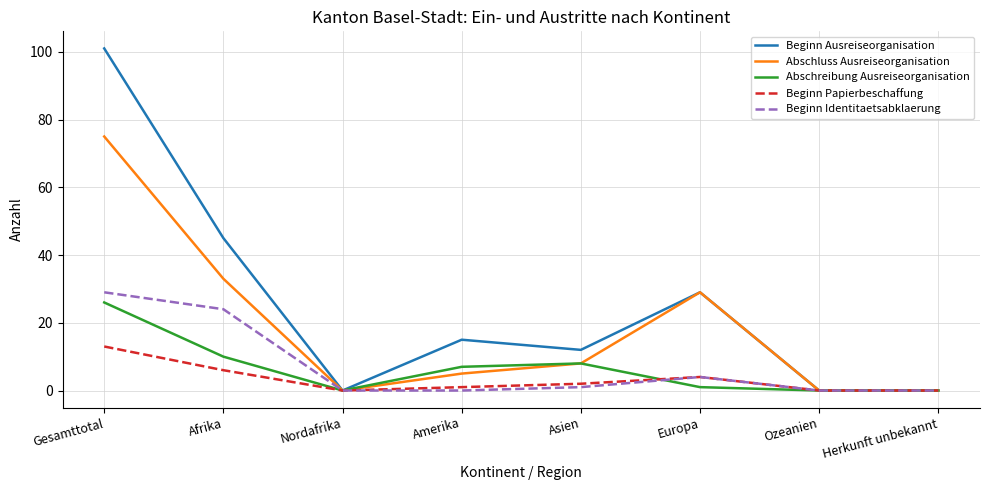

At which label does Abschreibung Ausreiseorganisation reach its peak?

Gesamttotal